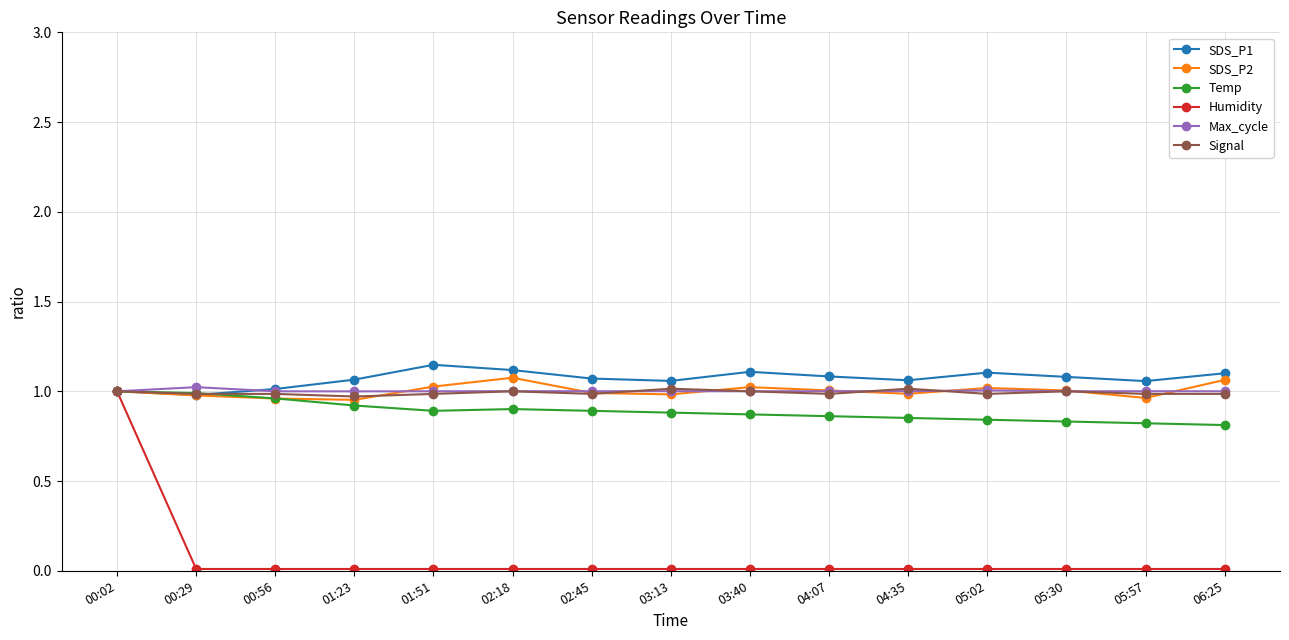

Which series has the widest spread of values?

Humidity